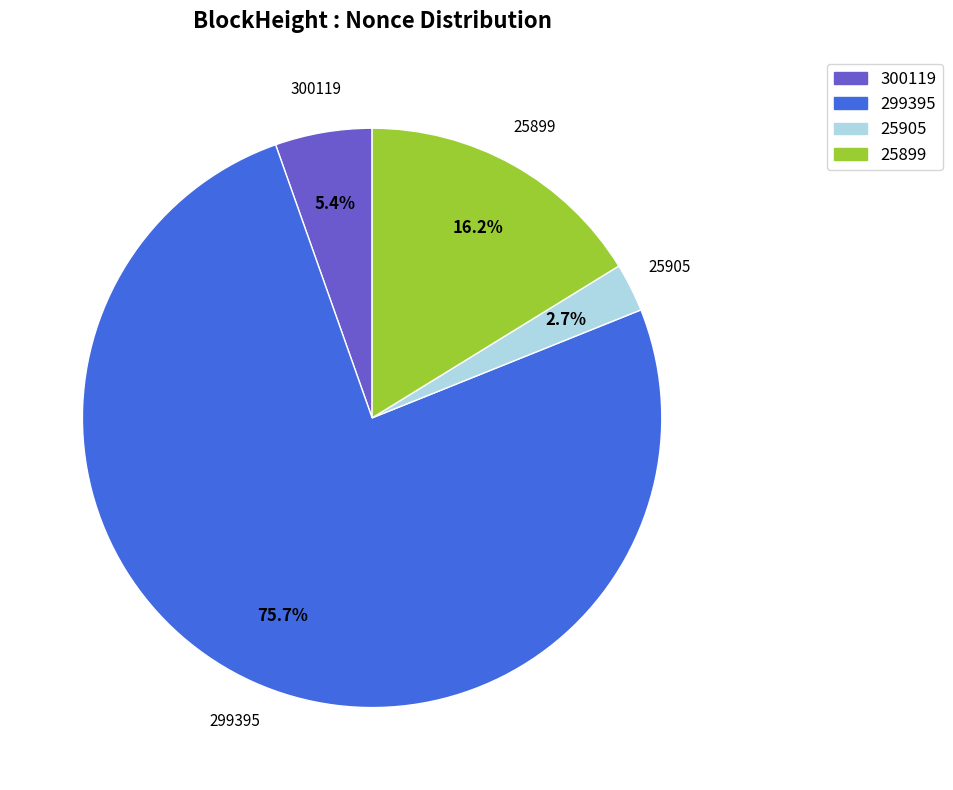

Is the sum of 300119 and 299395 greater than half?

Yes